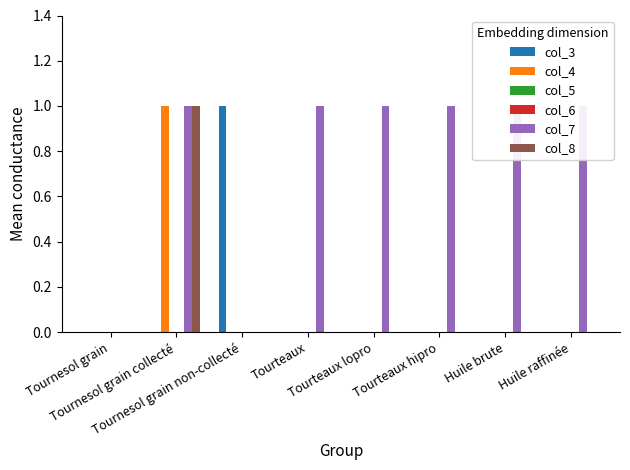

Which series changed the most between Tournesol grain collecté and Tourteaux?

col_4